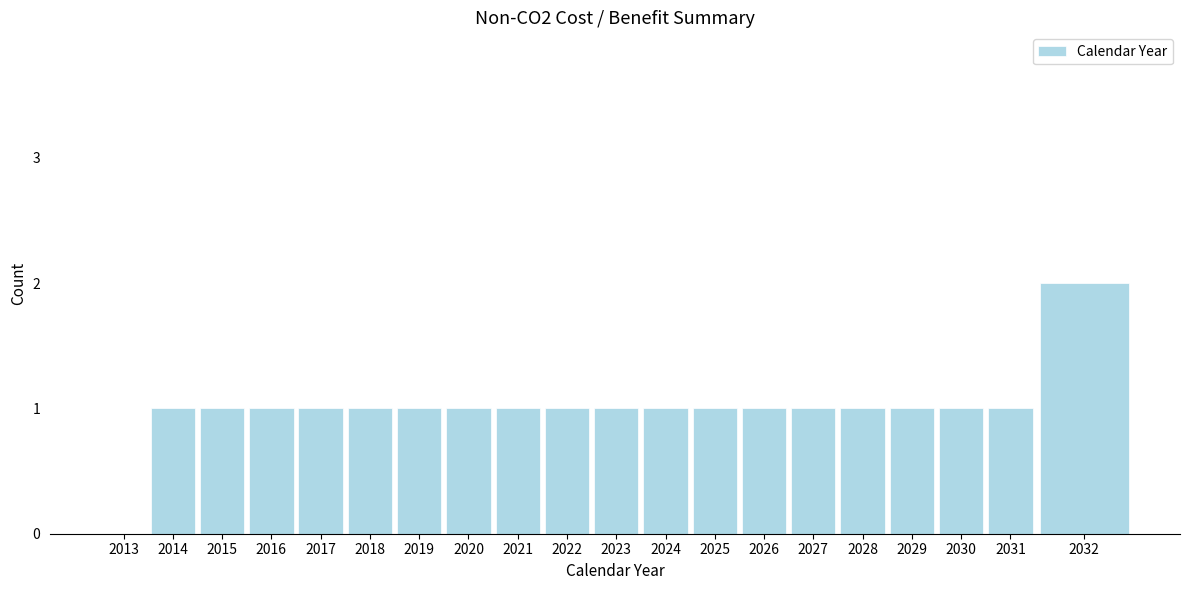

Reading right to left, extract all data points from this chart.

2032=2	2031=1	2030=1	2029=1	2028=1	2027=1	2026=1	2025=1	2024=1	2023=1	2022=1	2021=1	2020=1	2019=1	2018=1	2017=1	2016=1	2015=1	2014=1	2013=0